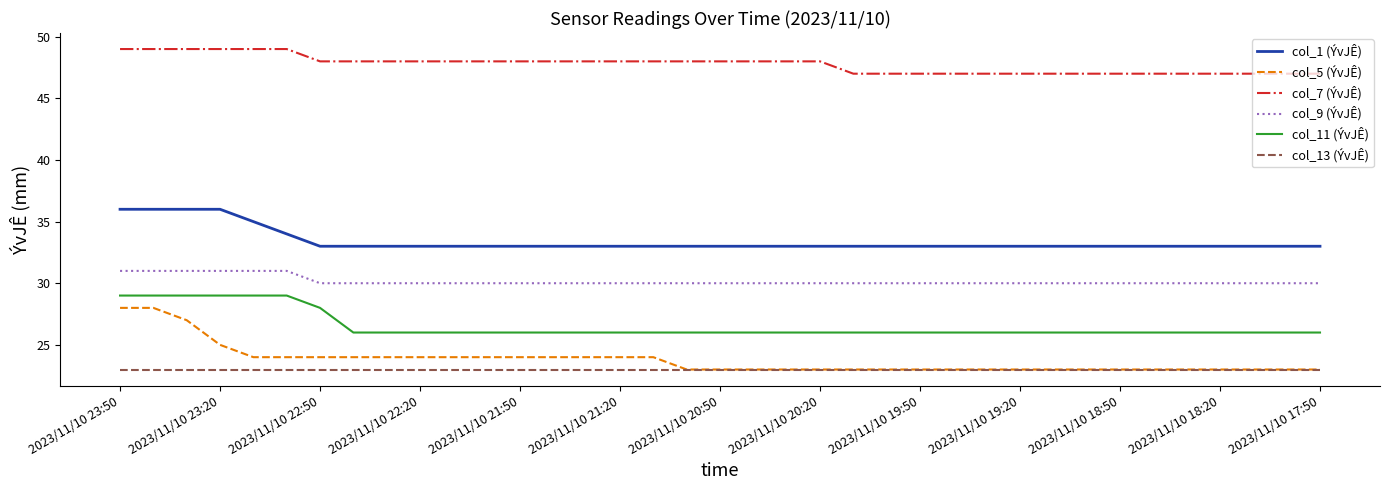

Which series has the largest total across all categories?

col_7 (ÝvJÊ)